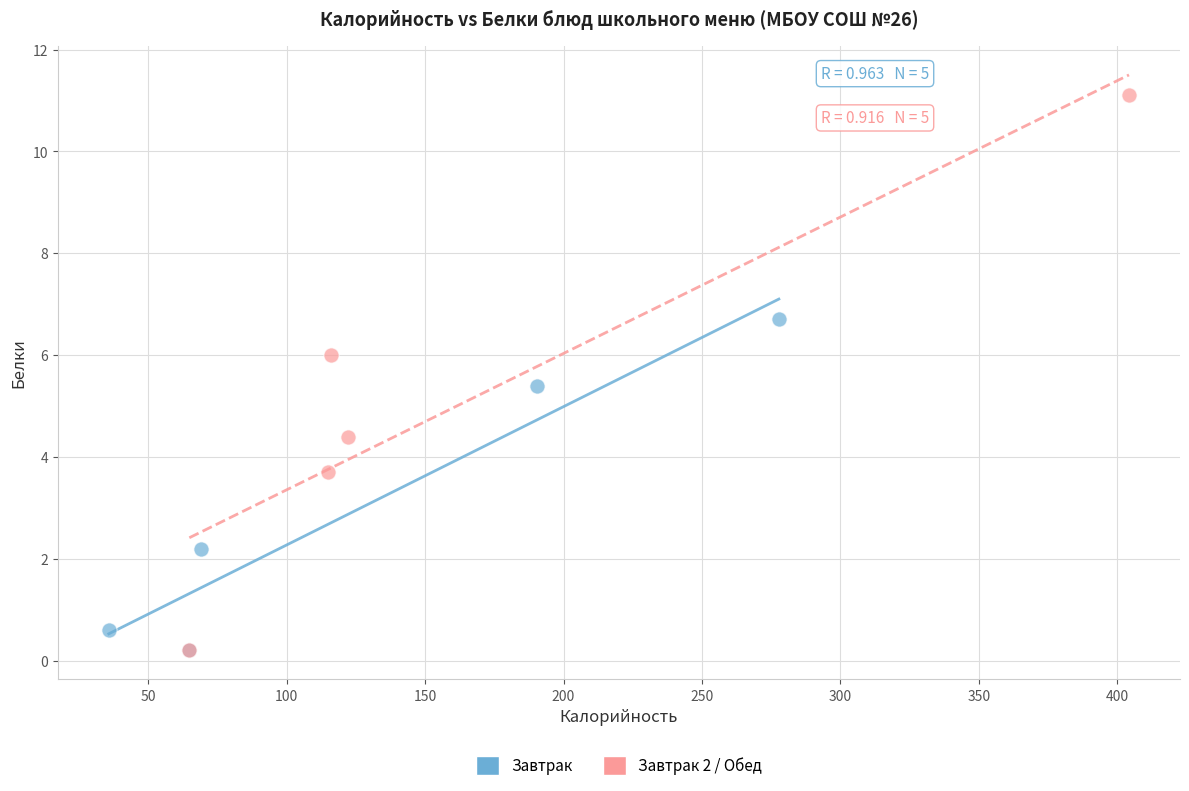

Which series contains the highest Y value?

Завтрак 2 / Обед